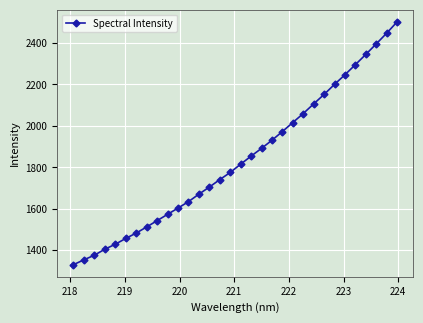

What is the value of the 4th point from the left?

1404.6